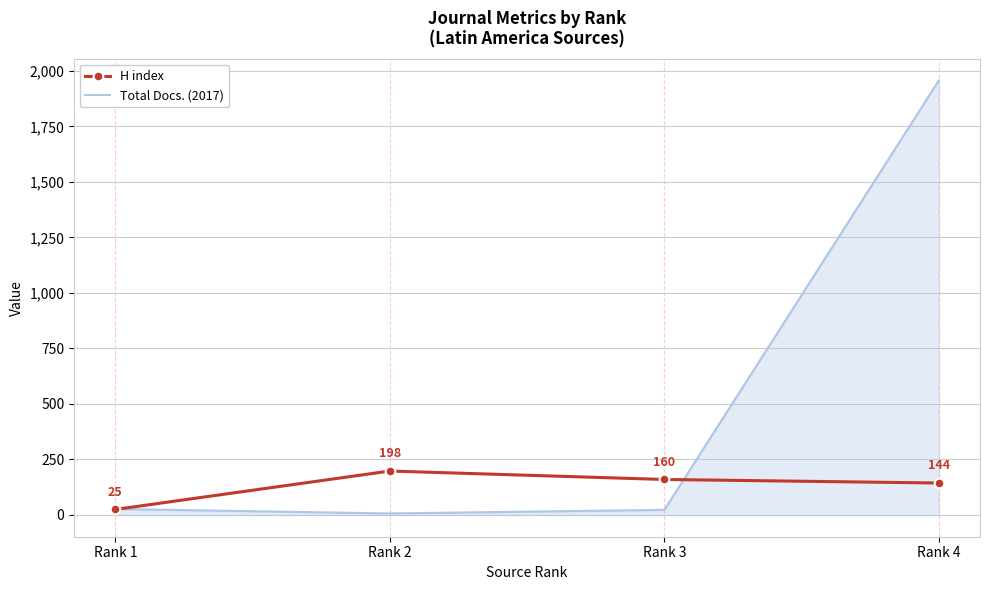

At which label does H index first exceed 160?

Rank 2